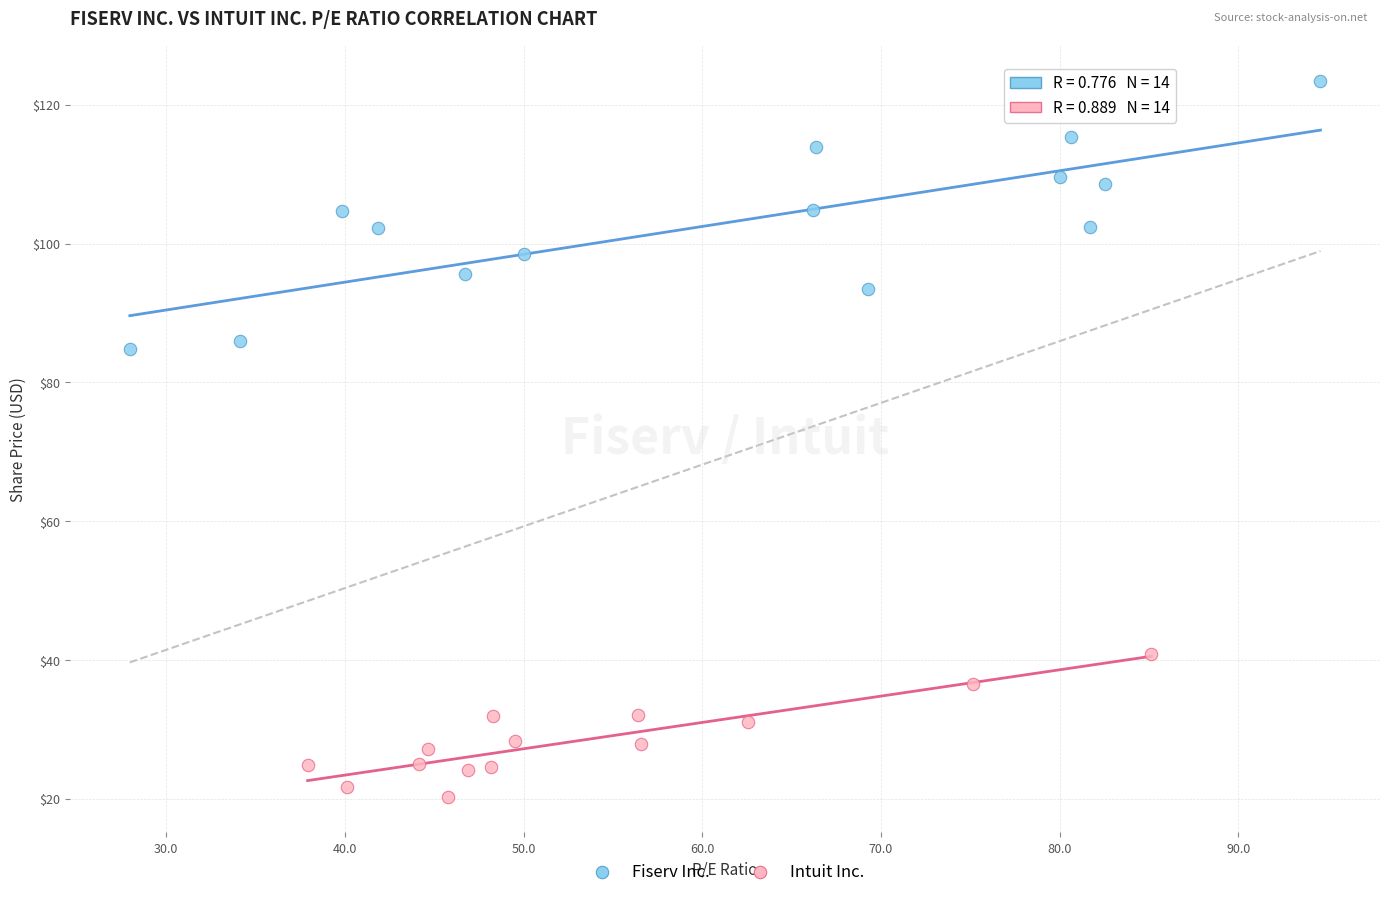

Which series contains the highest Y value?

Fiserv Inc.